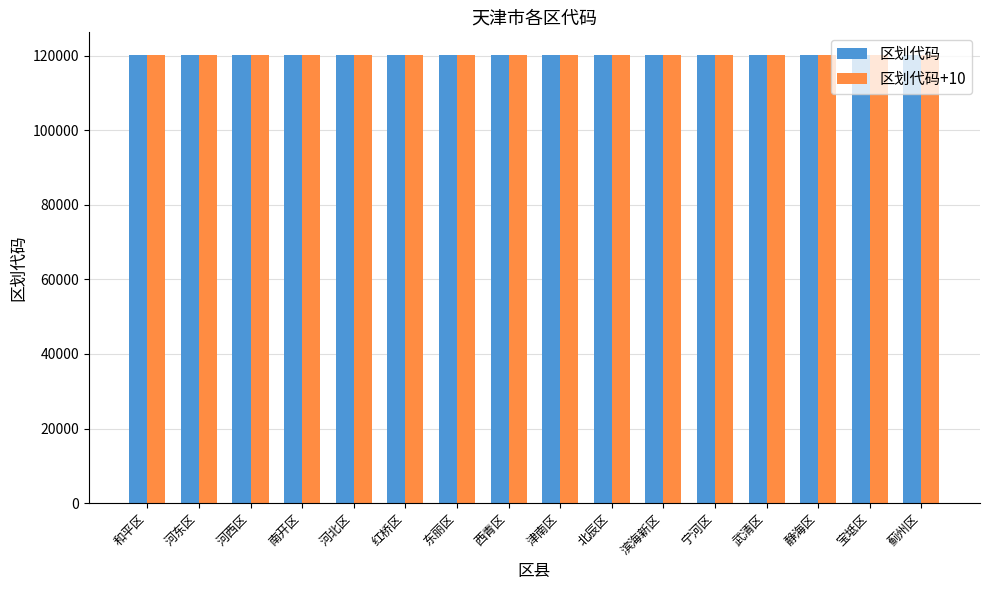

What are all the series names shown in the legend?

区划代码, 区划代码+10